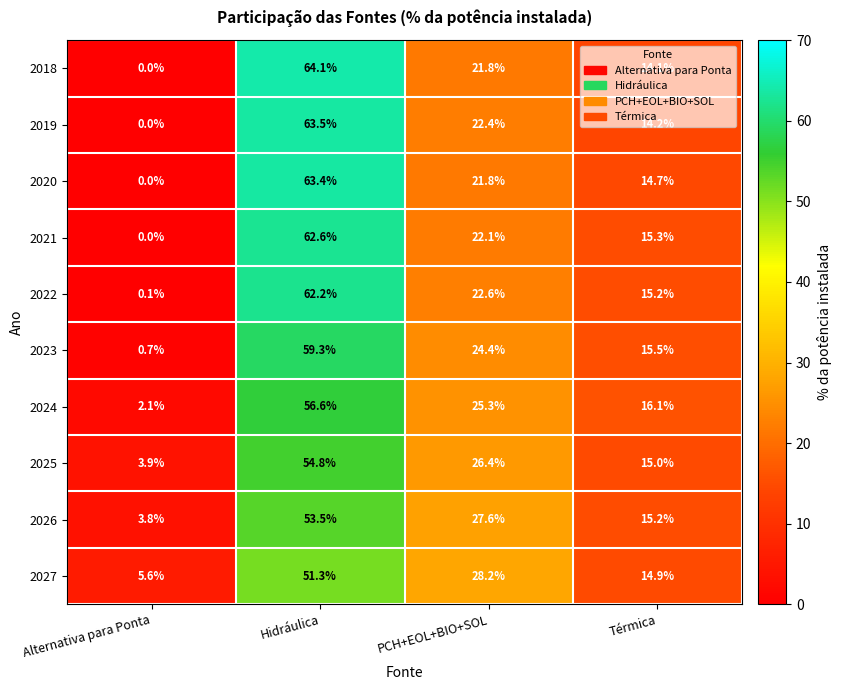

At which label does 2026 first exceed 27?

Hidráulica